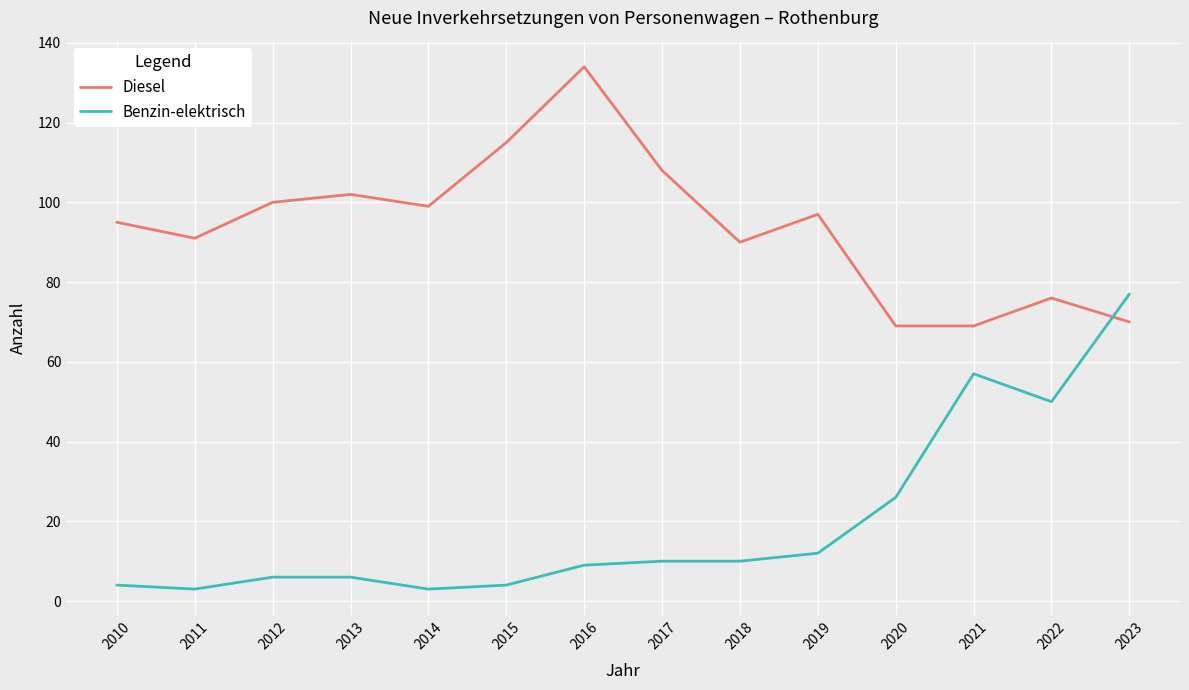

Is the value of Diesel at 2021 greater than the value of Benzin-elektrisch at 2020?

Yes